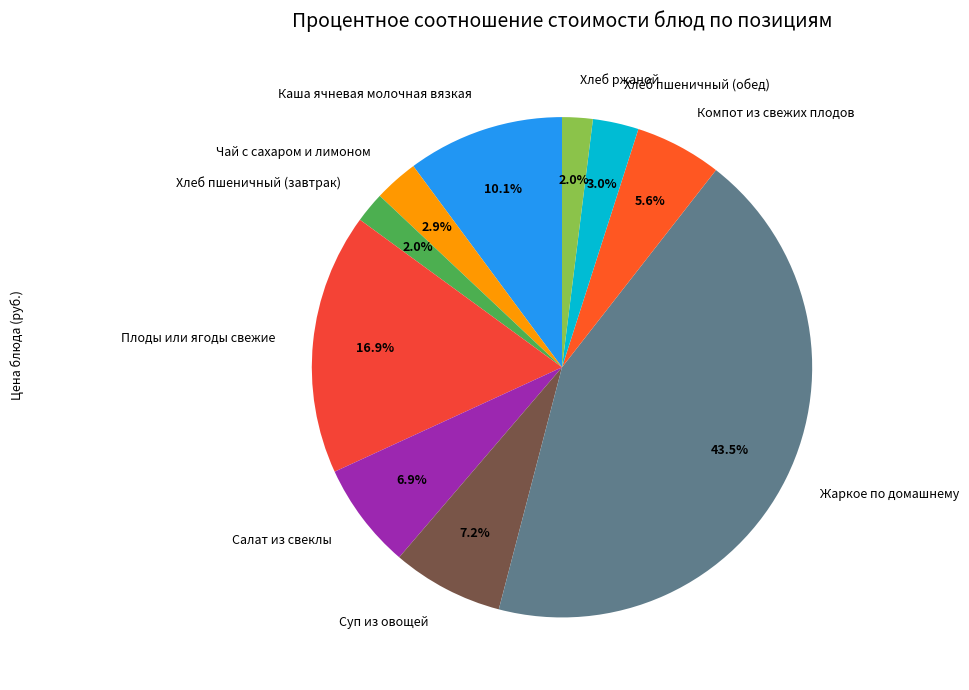

To the nearest percent, what portion does Салат из свеклы represent?

7%